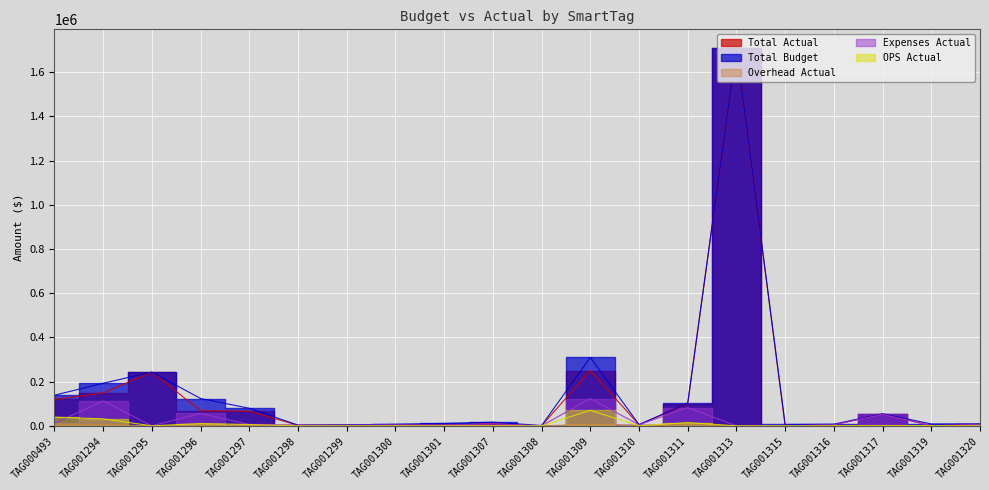

Is it true that Overhead Actual equals 128.1 at TAG001300?

True